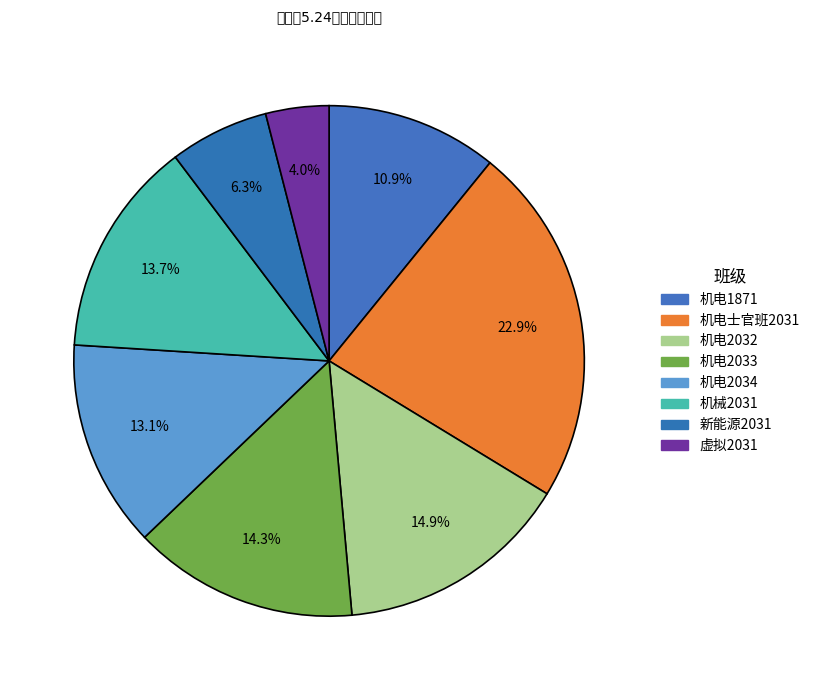

How many segments does this pie chart have?

8